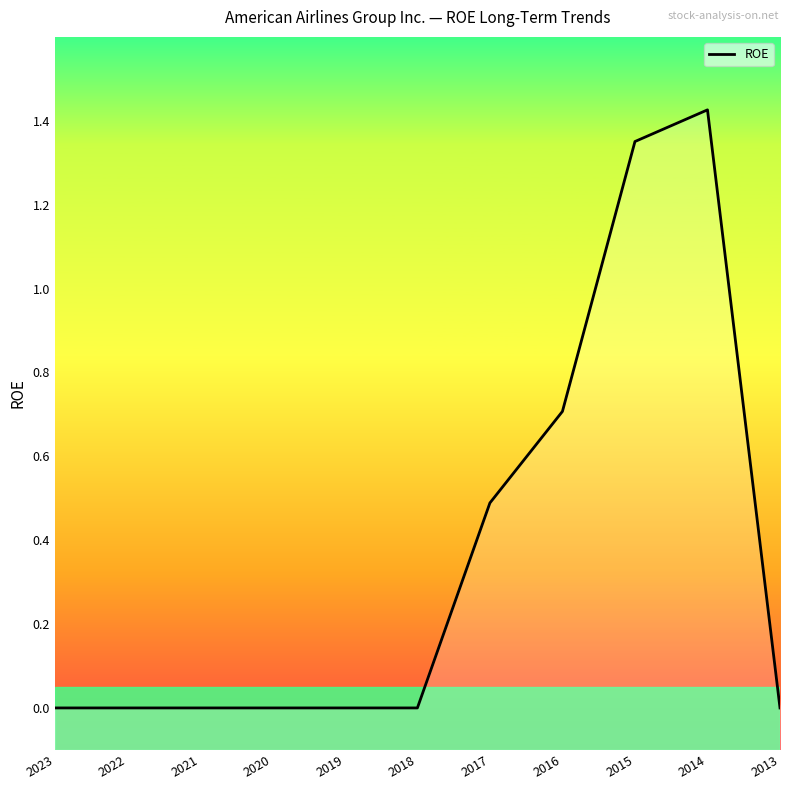

How many lines are shown in the chart?

1